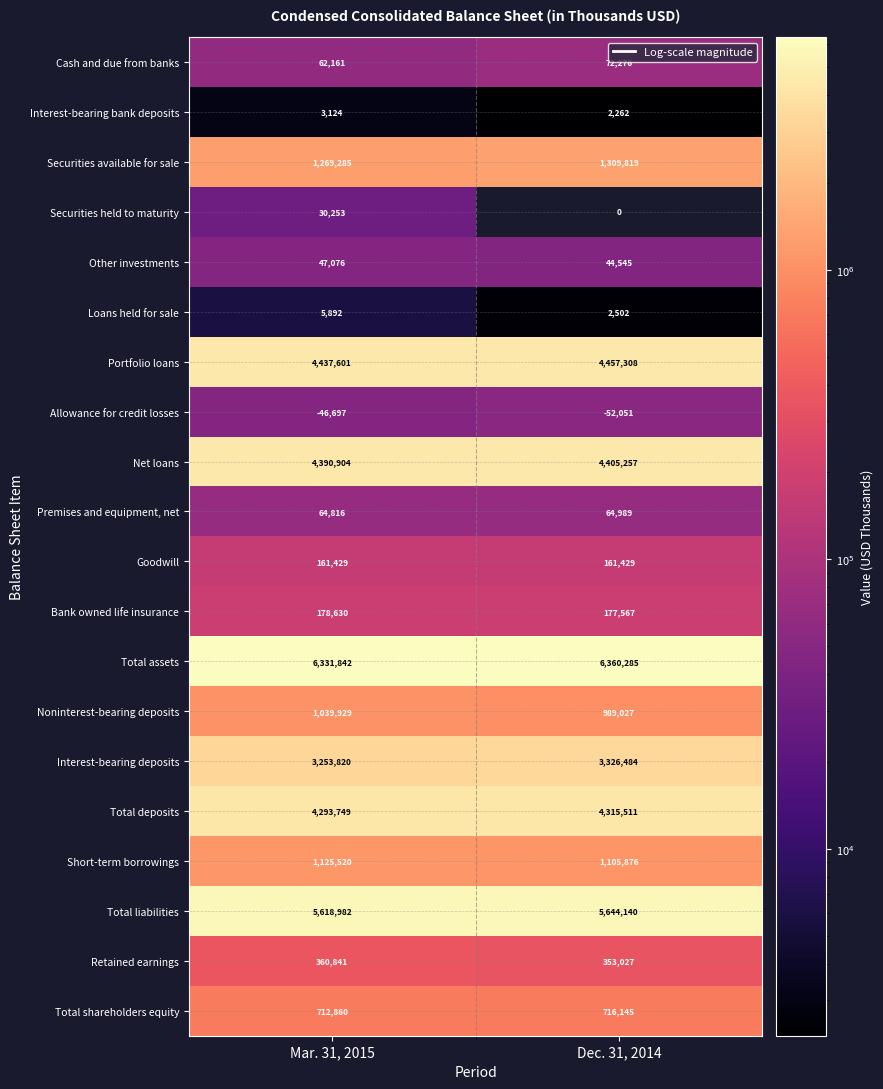

What is the minimum value shown in the chart?

-52051